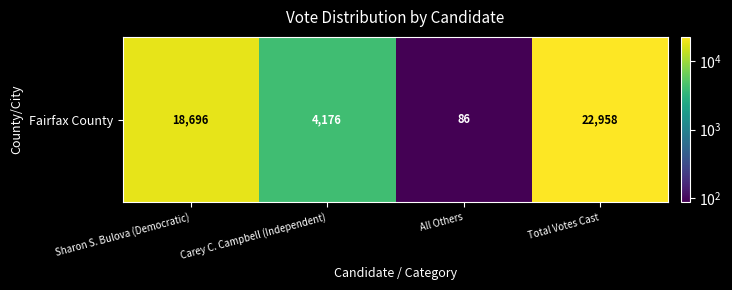

How many values are below 18696?

2